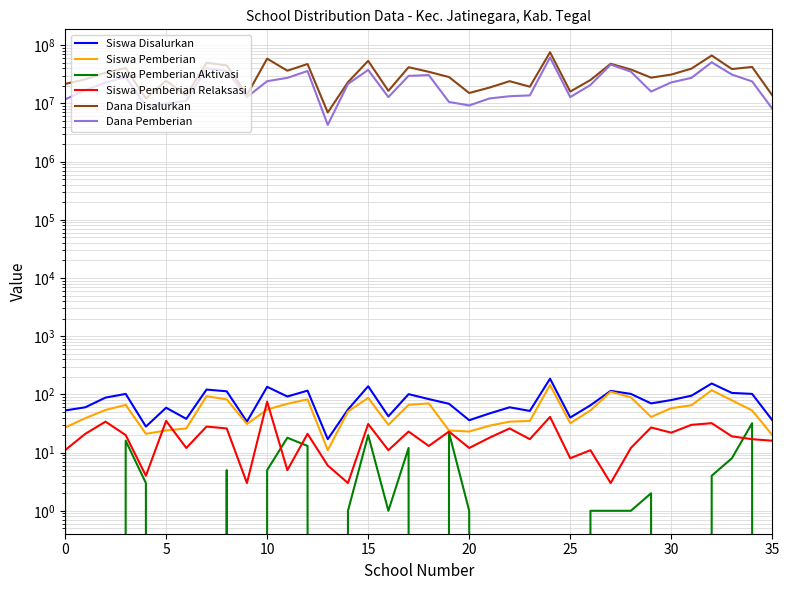

At which label is Dana Pemberian closest to 32962500?

33